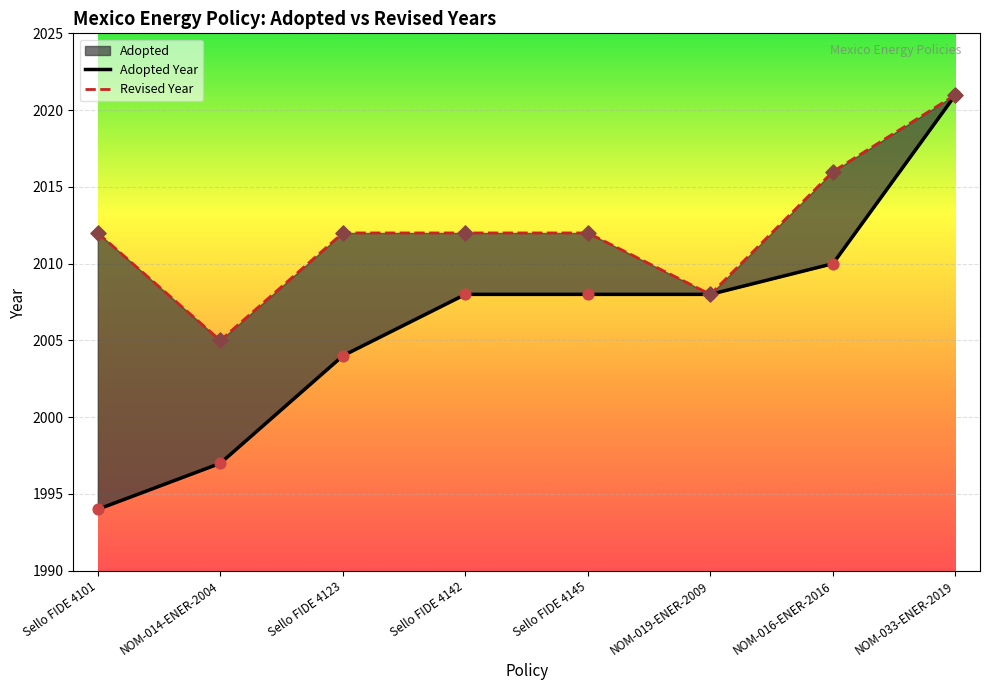

Between Sello FIDE 4101 and Sello FIDE 4145, which is larger?

Sello FIDE 4145